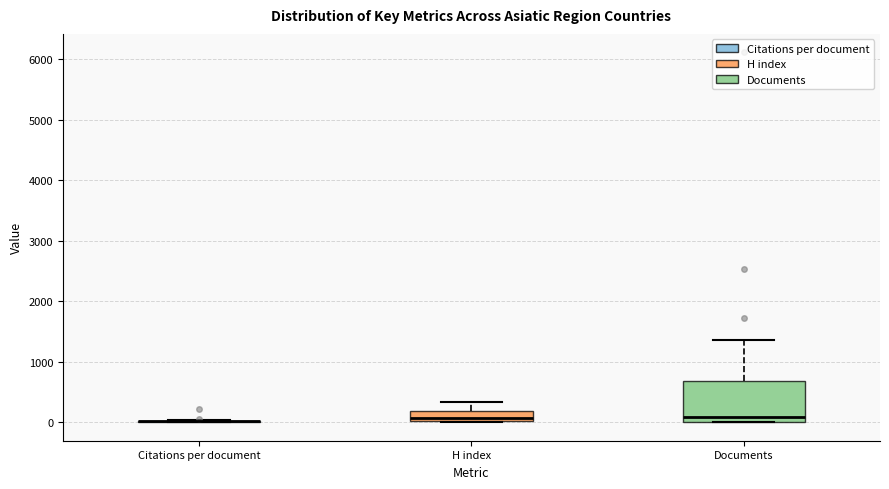

Which box is the tallest, from its lower edge to its upper edge?

Documents